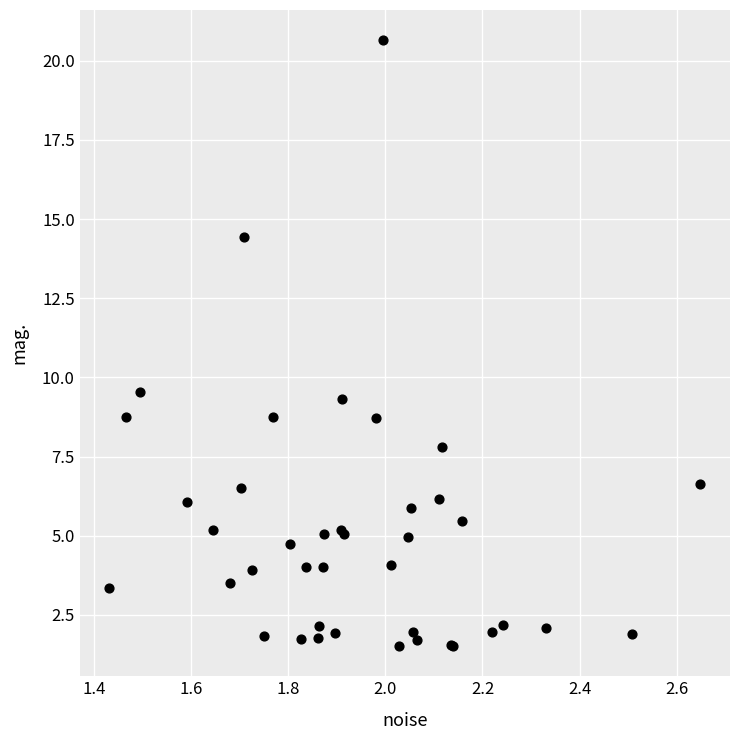

What Y value in the scatter plot is closest to 11?

9.5